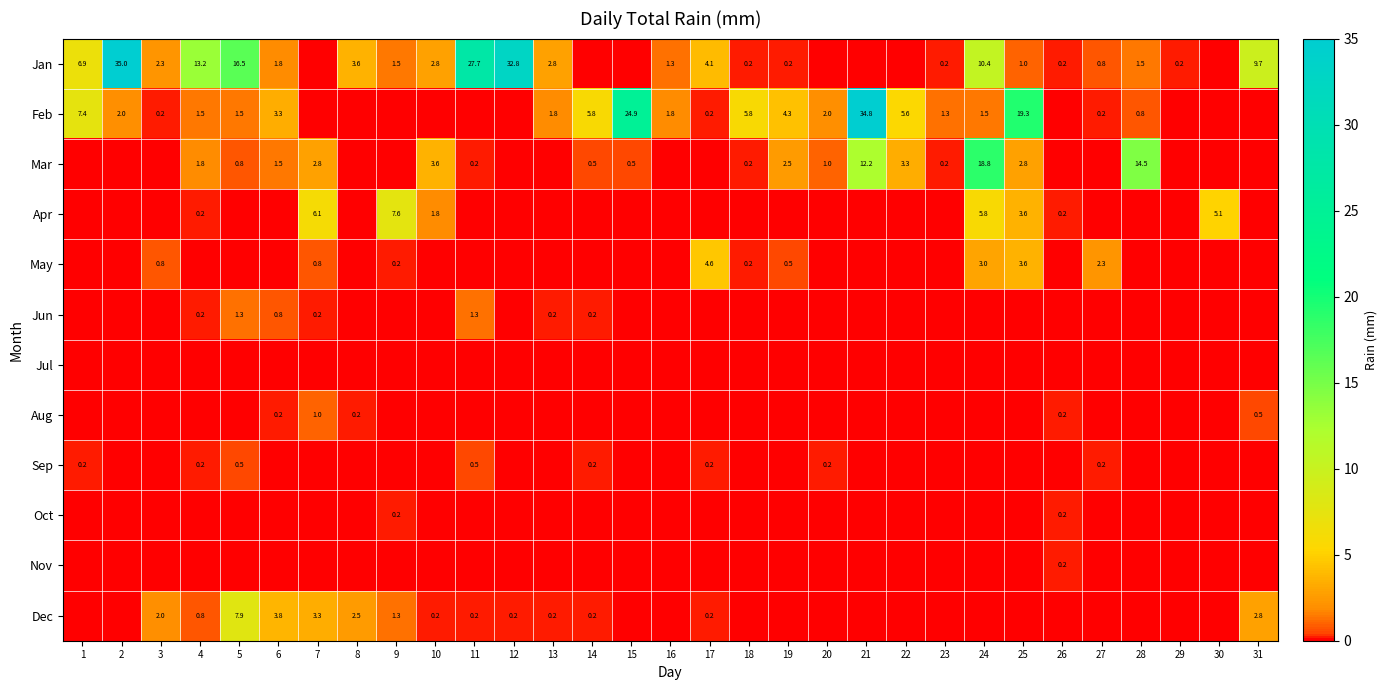

True or false: Feb has a value of 9.1 at 18.

False